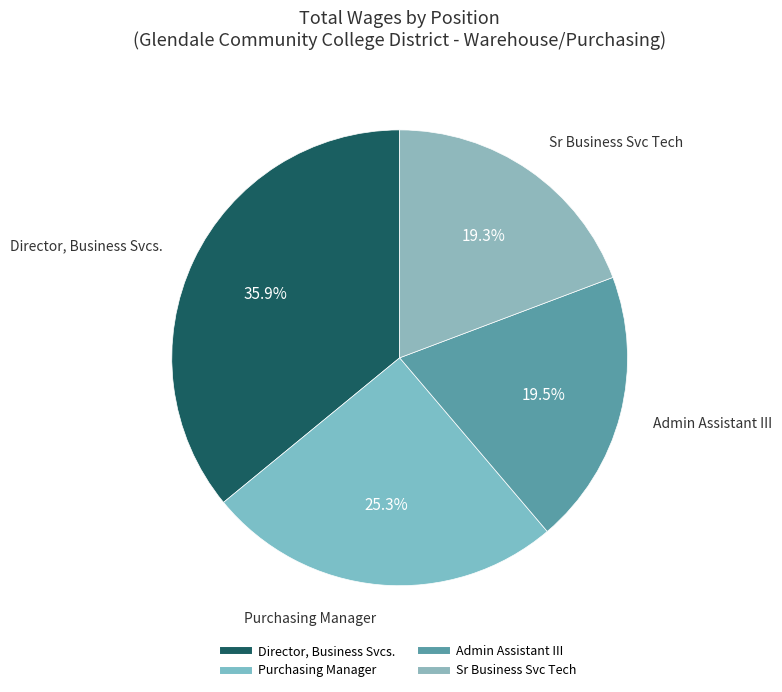

What percentage is NOT represented by Sr Business Svc Tech?

80.7%